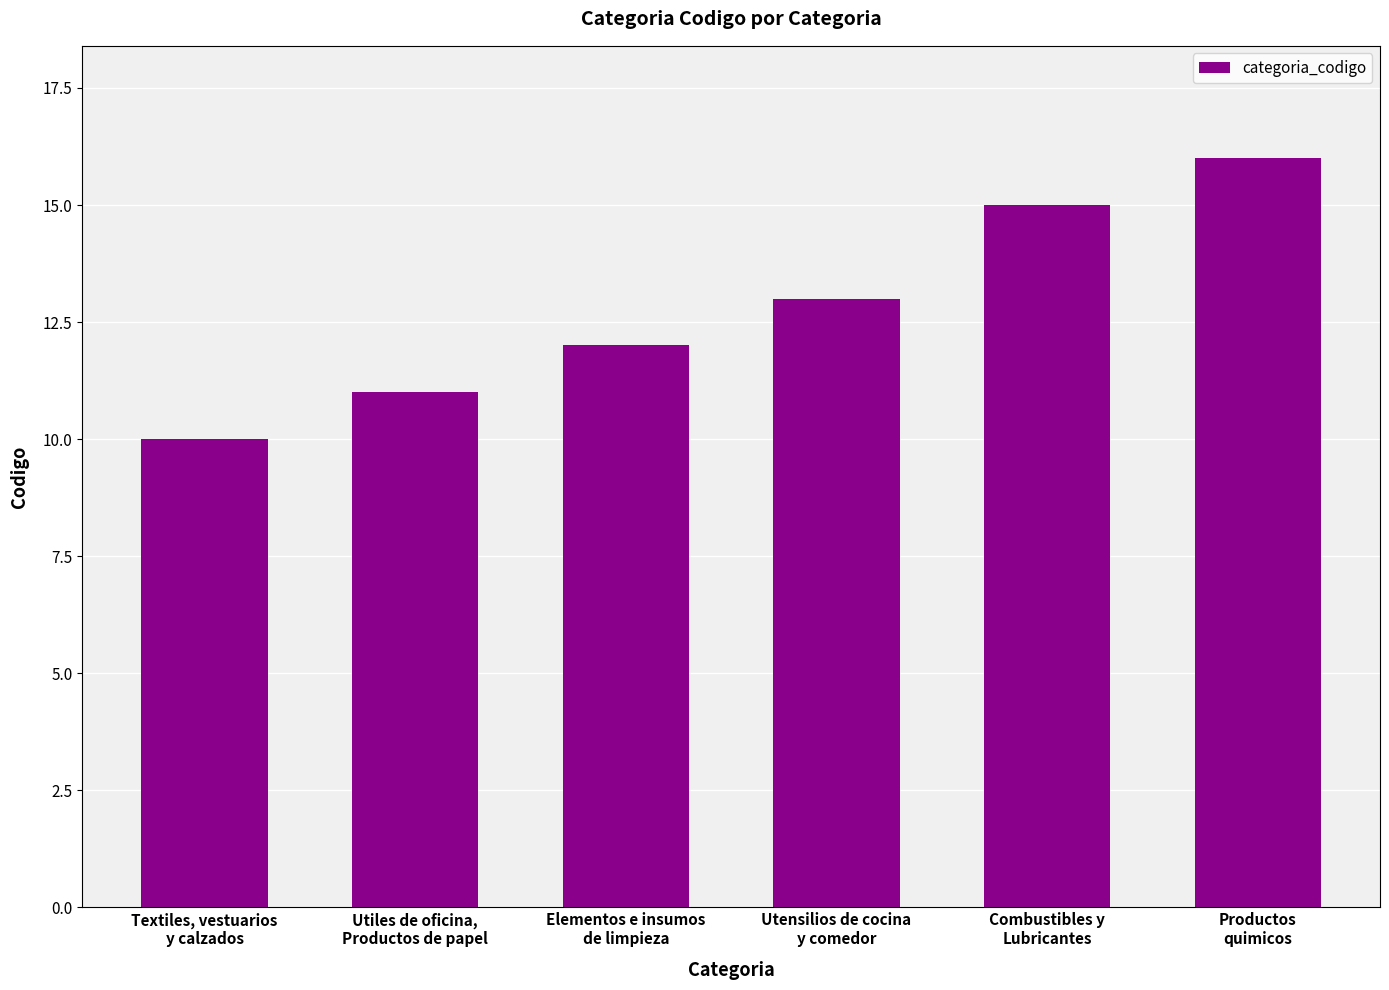

Approximately how many times larger is the value at Elementos e insumos
de limpieza compared to Utiles de oficina,
Productos de papel?

1.1